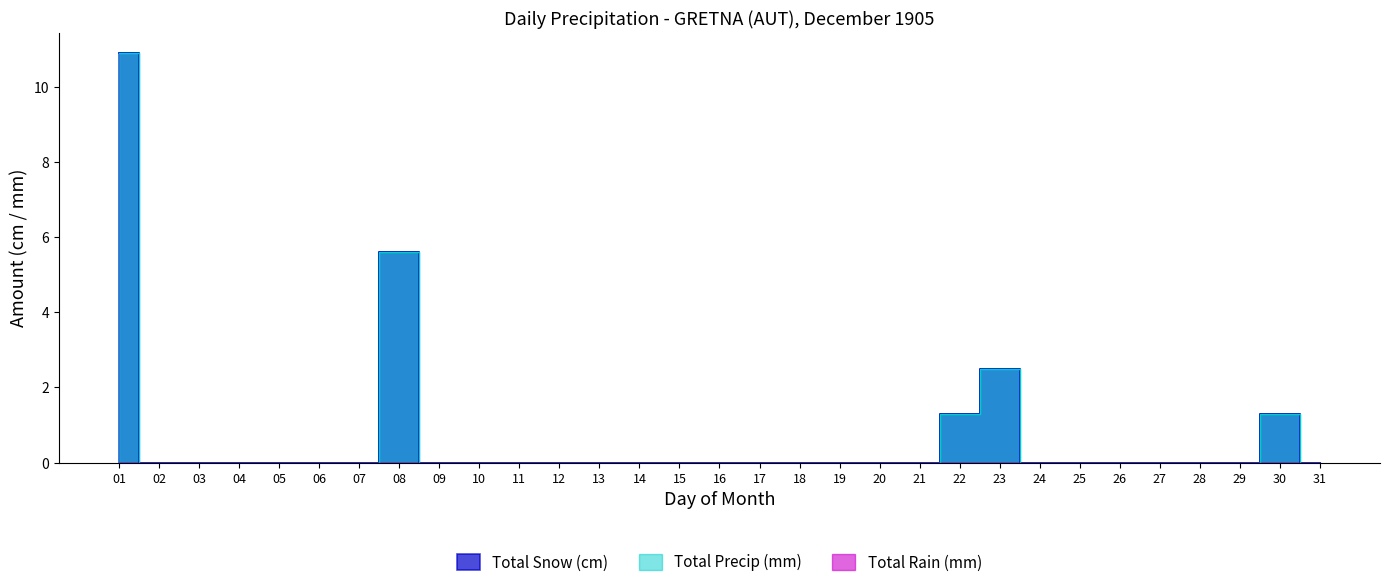

Which series has the largest range (max minus min)?

Total Snow (cm)